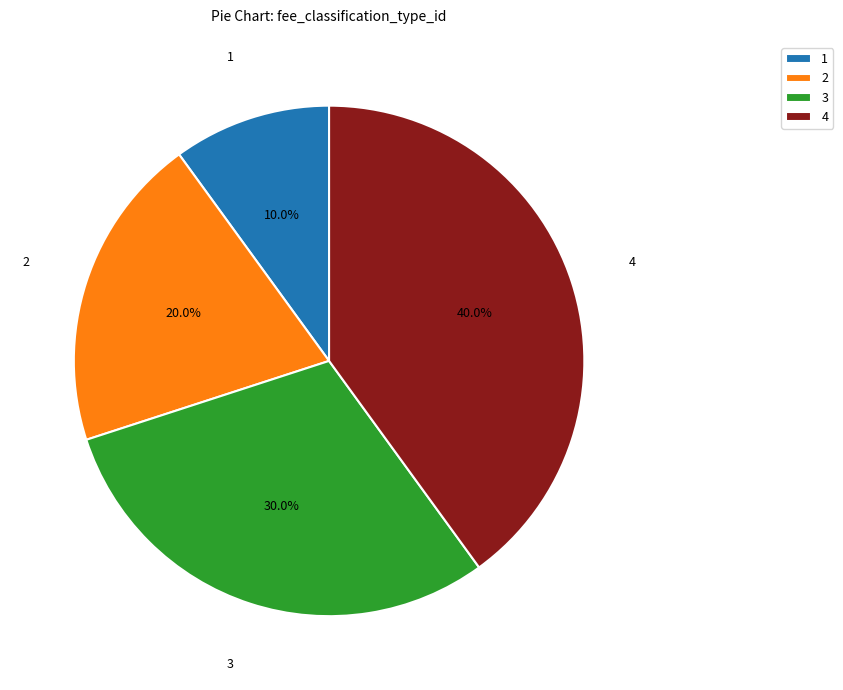

Which category has the biggest portion of the pie?

4